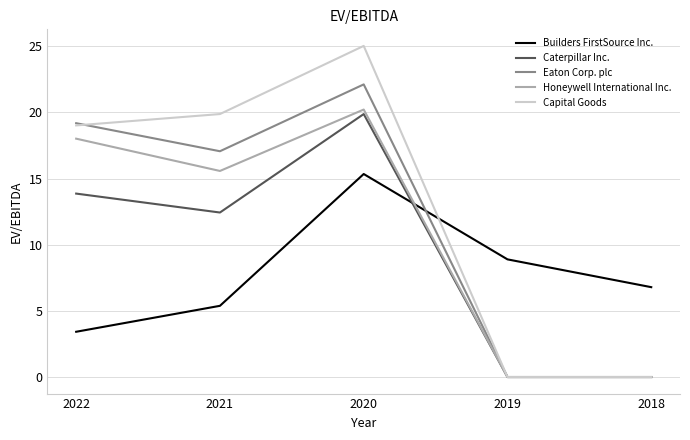

How many lines are shown in the chart?

5